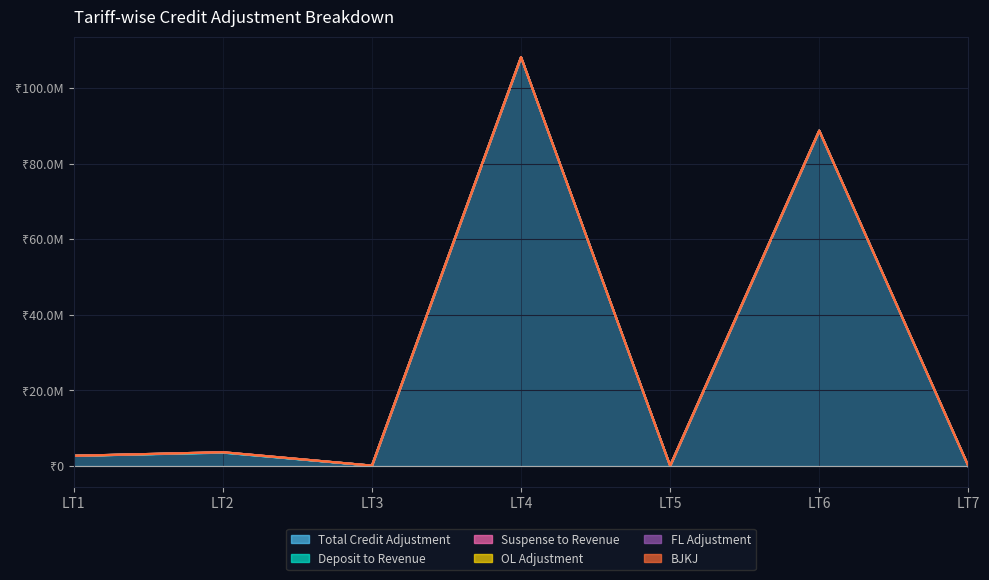

At which label does Total Credit Adjustment reach its peak?

LT4